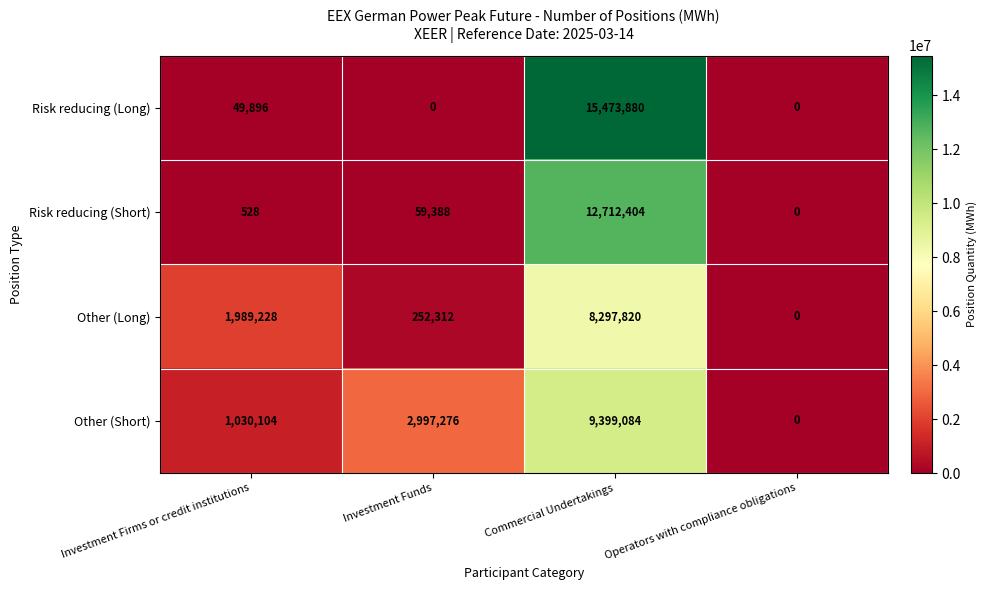

Which series has the largest total across all categories?

Risk reducing (Long)